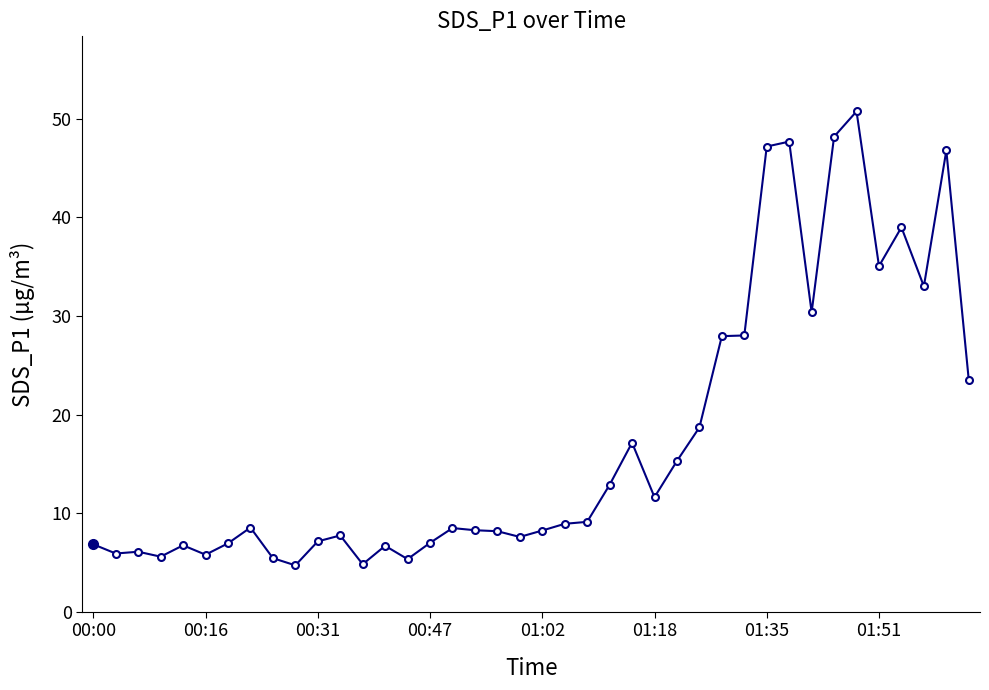

How many distinct data groups are displayed?

1